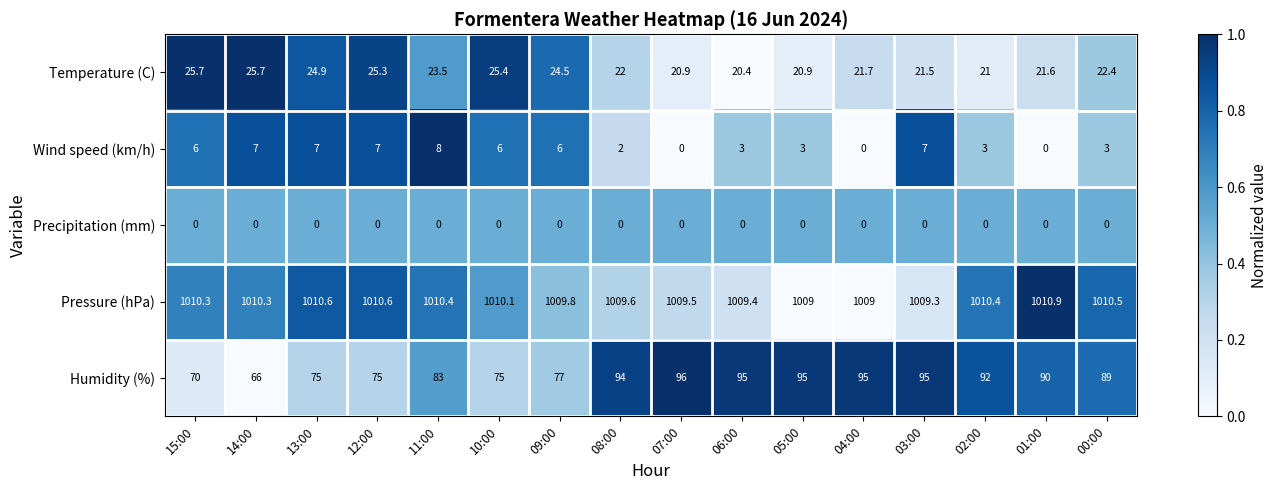

Is it true that Temperature (C) equals 9.5 at 00:00?

False